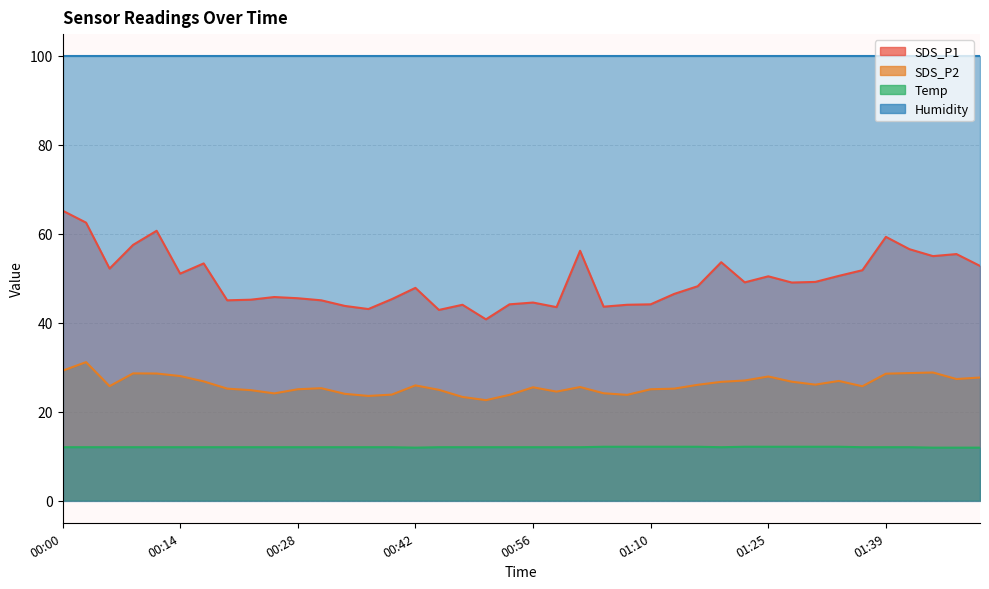

What is the smallest value displayed?

11.9